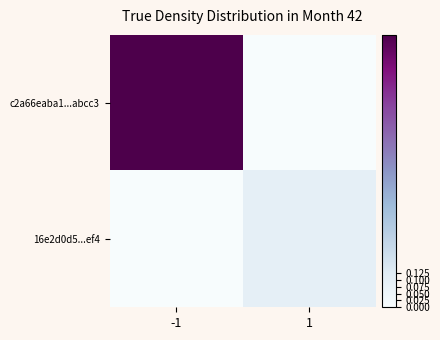

Reading right to left, list all the values displayed in this chart.

c2a66eaba1...abcc3: 1=0.0	-1=1.0
16e2d0d5...ef4: 1=0.1	-1=0.0